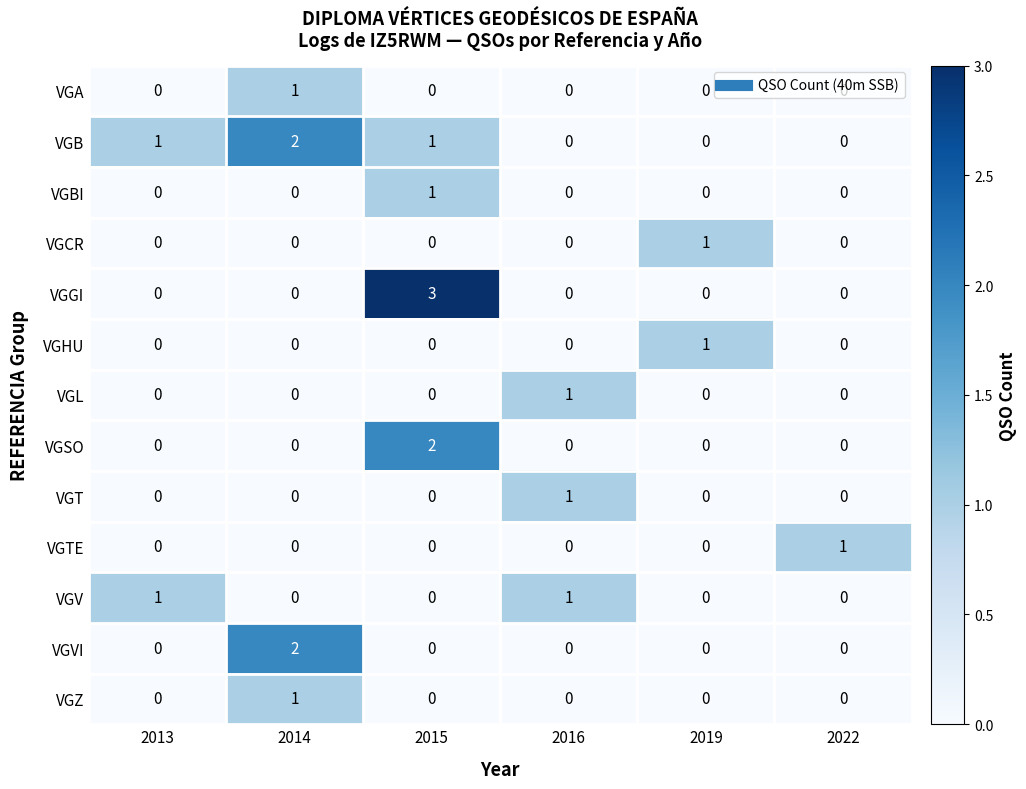

The VGBI series shows 1 at 2013. True or false?

False